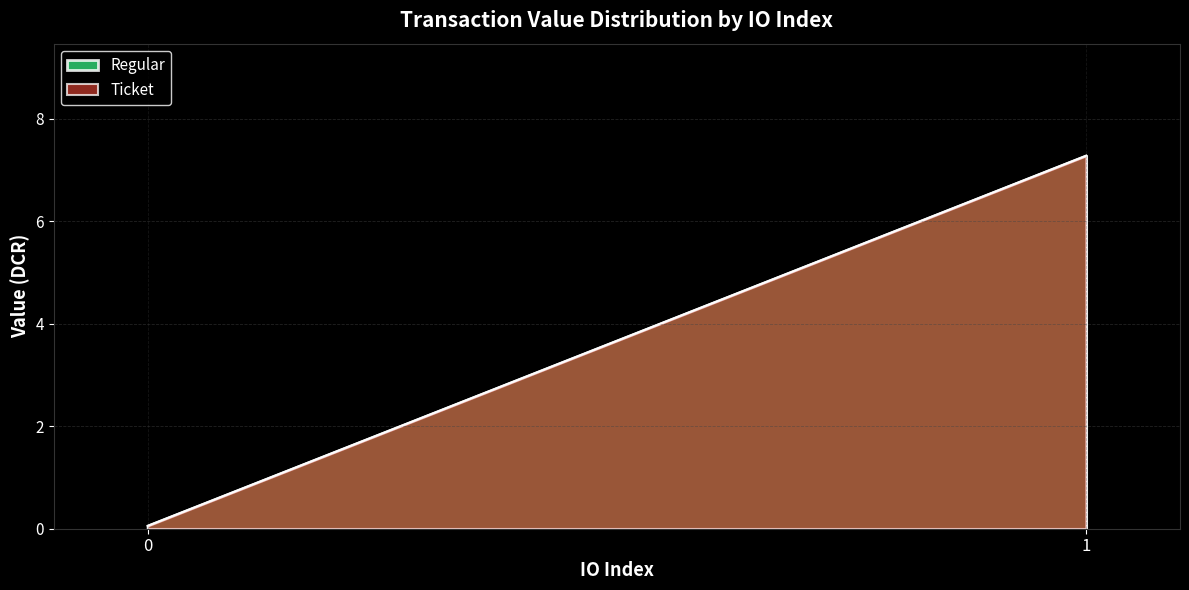

How many series are shown in this chart?

2